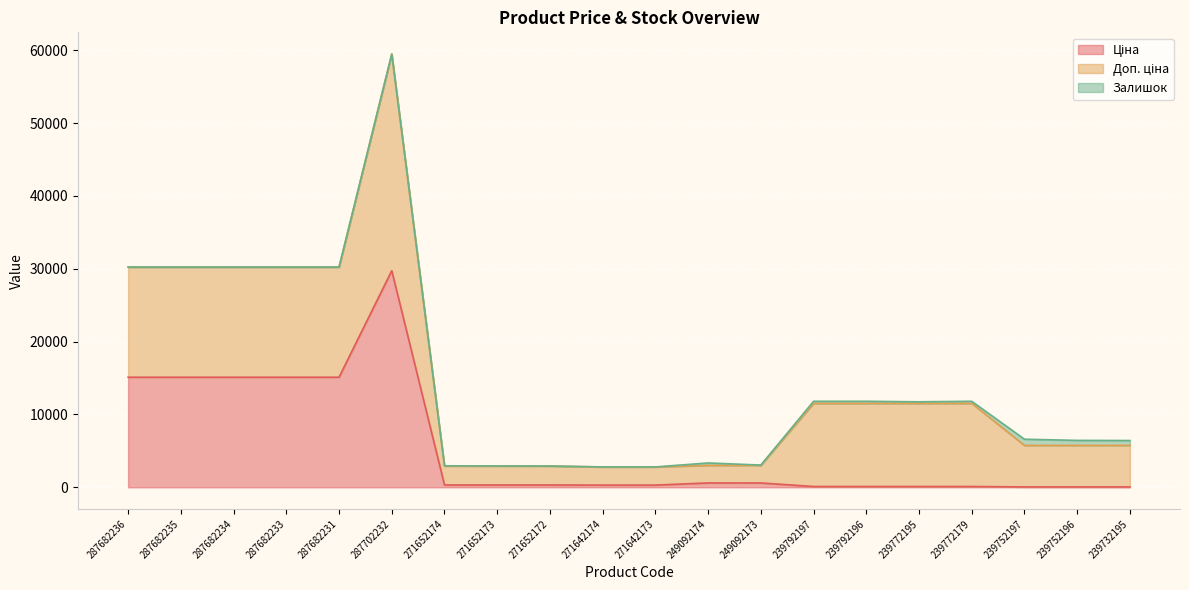

What is the difference between the Ціна values at 287702232 and 239752196?

29690.2